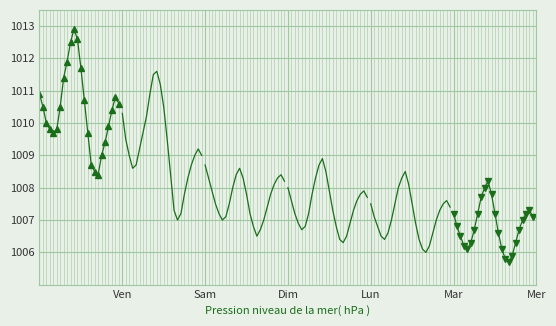

What is the average value of the 2019-03-01 series?

1010.4